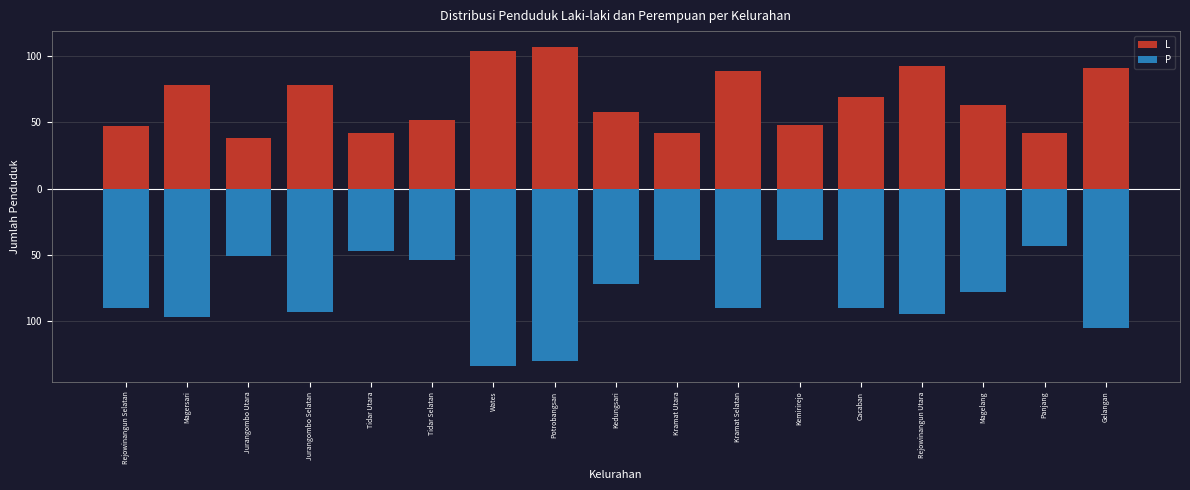

What is the total value across all series at Rejowinangun Selatan?

-43